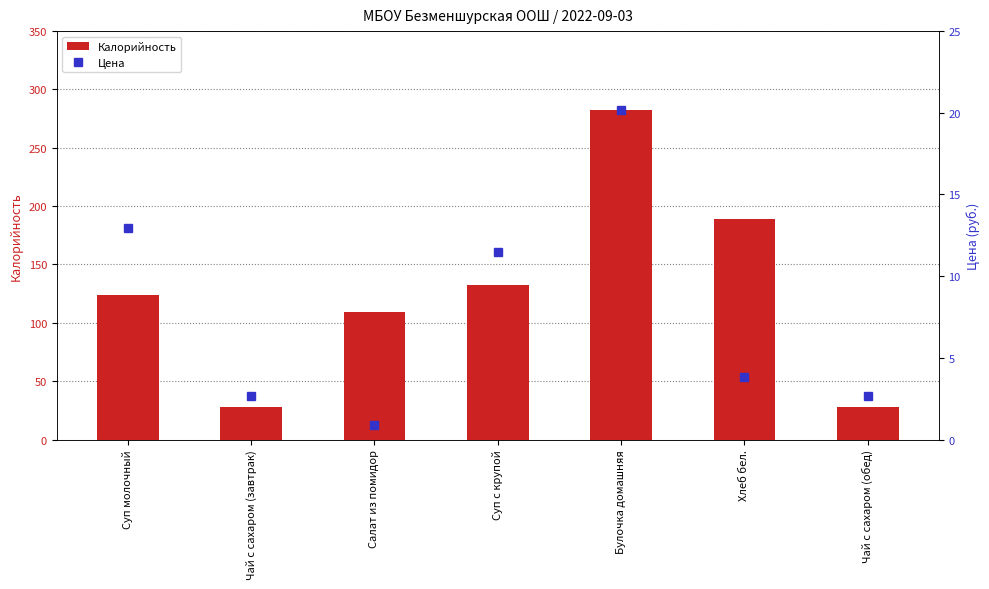

What is the difference between the maximum and second lowest values in the Калорийность series?

254.0